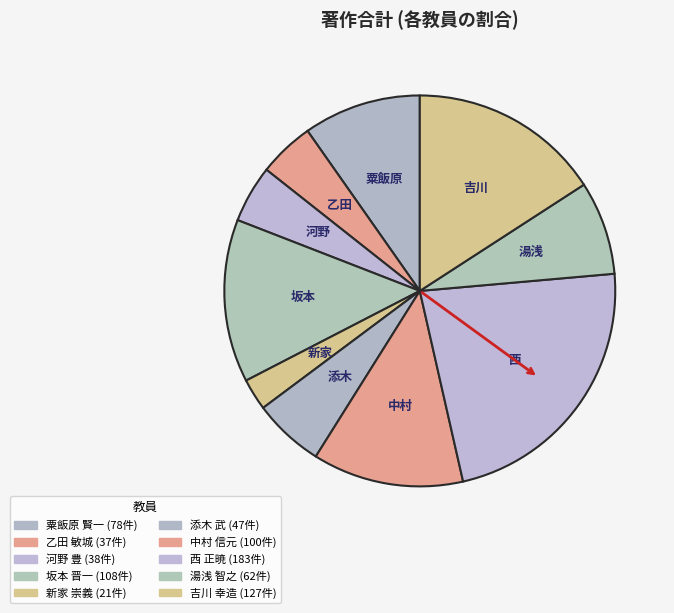

How many slices are in this pie chart?

10